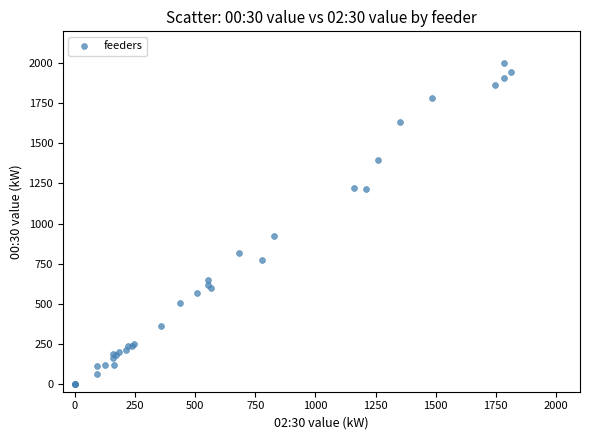

What Y value in the scatter plot is closest to 1000?

923.2